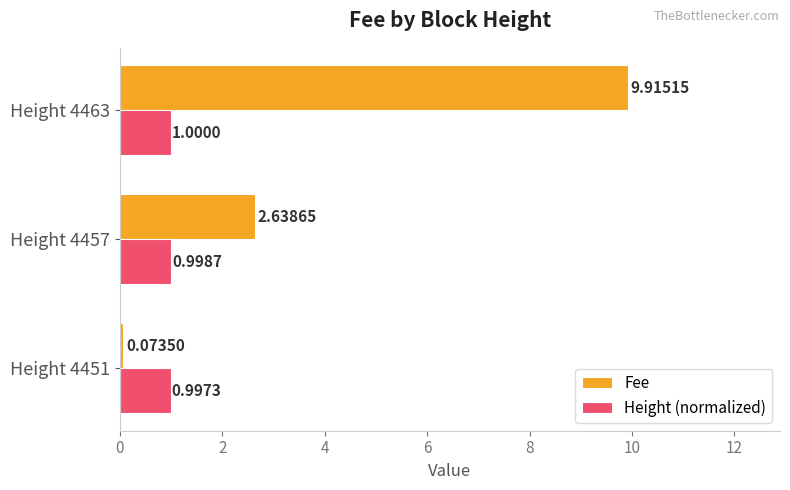

What are all the series names shown in the legend?

Fee, Height (normalized)